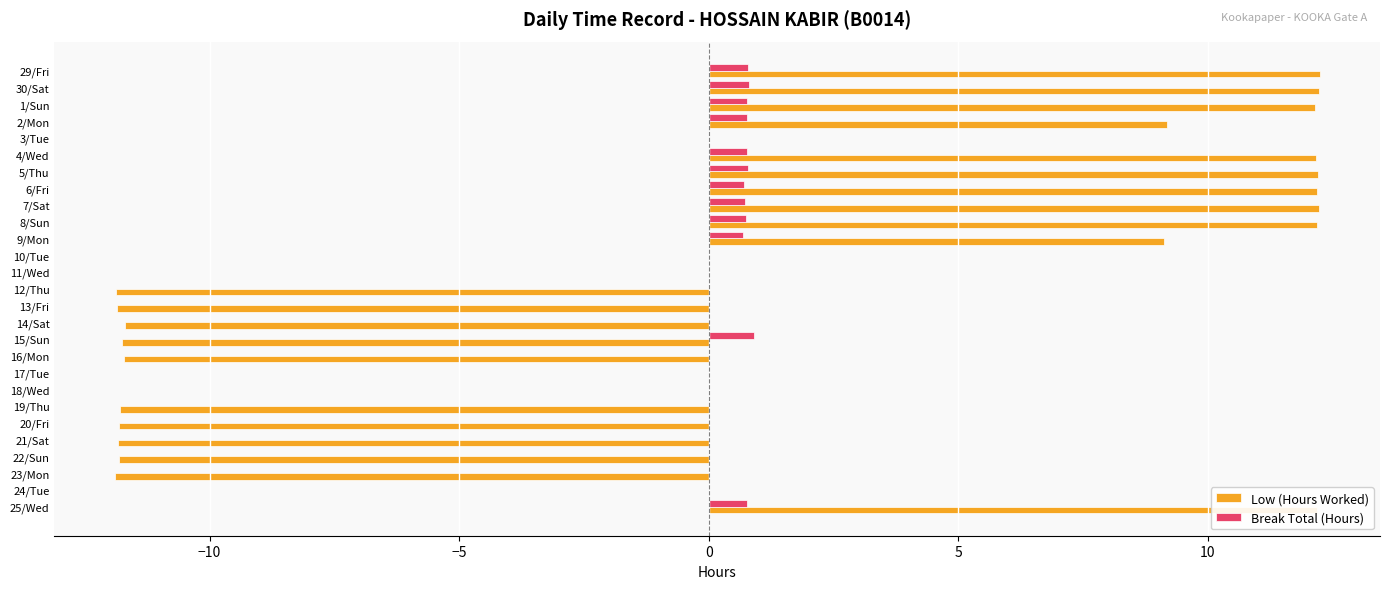

What is the sum of the Low (Hours Worked) values at 1/Sun and 20/Fri?

0.3